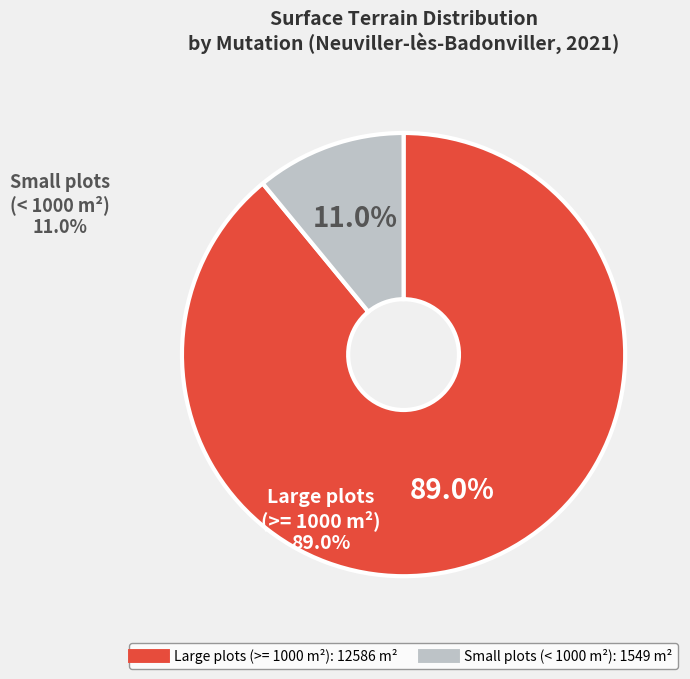

Does any single category account for the majority?

Yes